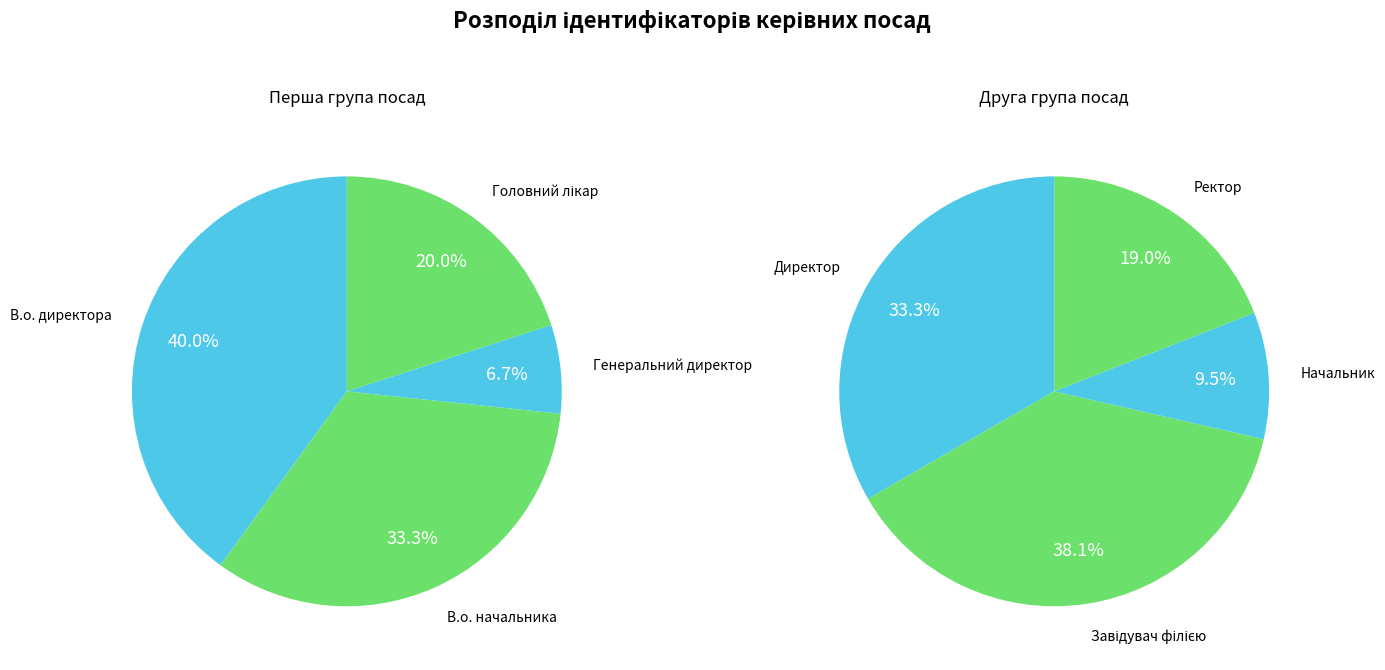

Does Головний лікар represent more than half of the total?

No